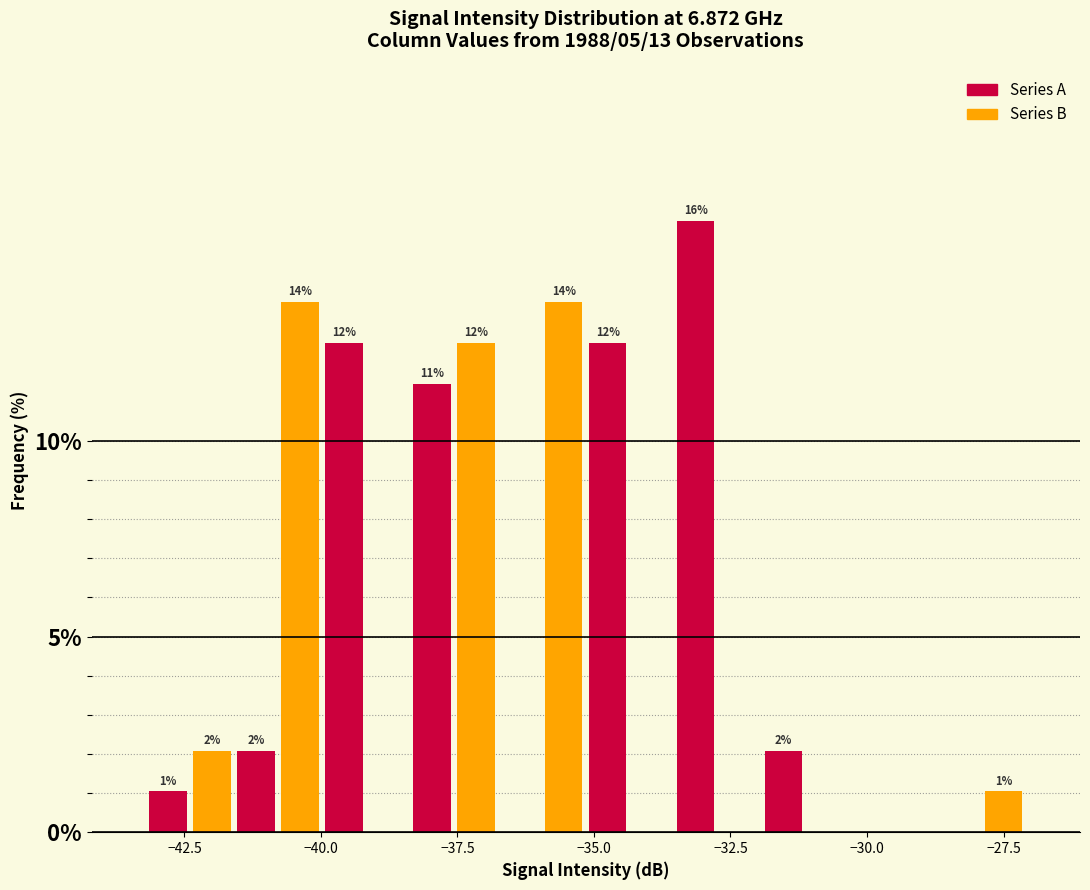

Around what value on the x-axis is the tallest bar? Give the approximate position of its centre, as read against the axis.

-33.0